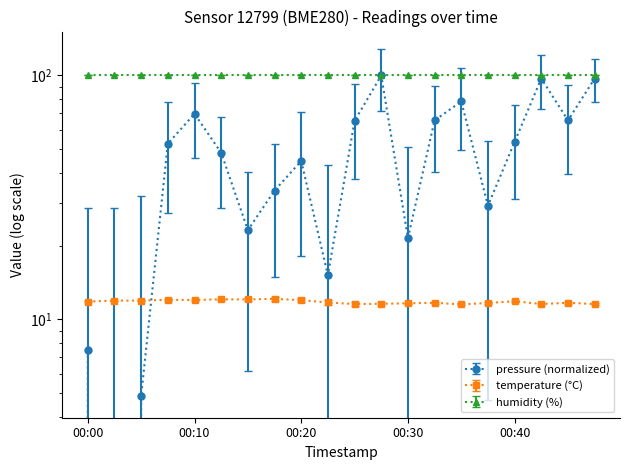

What value does the temperature series have at 00:47?

11.6